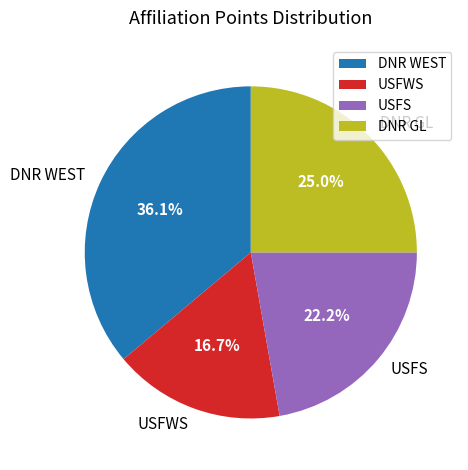

What portion of the pie excludes DNR WEST?

63.9%